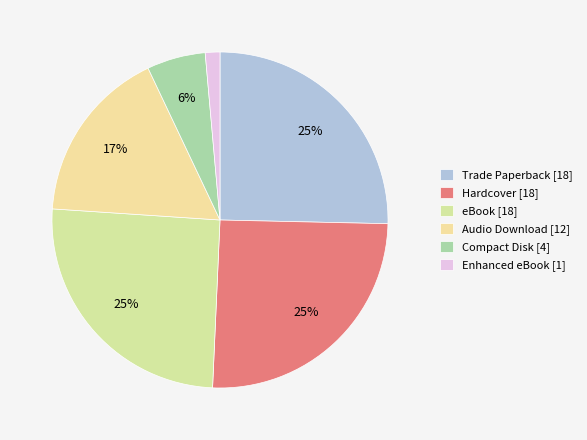

How many segments does this pie chart have?

6